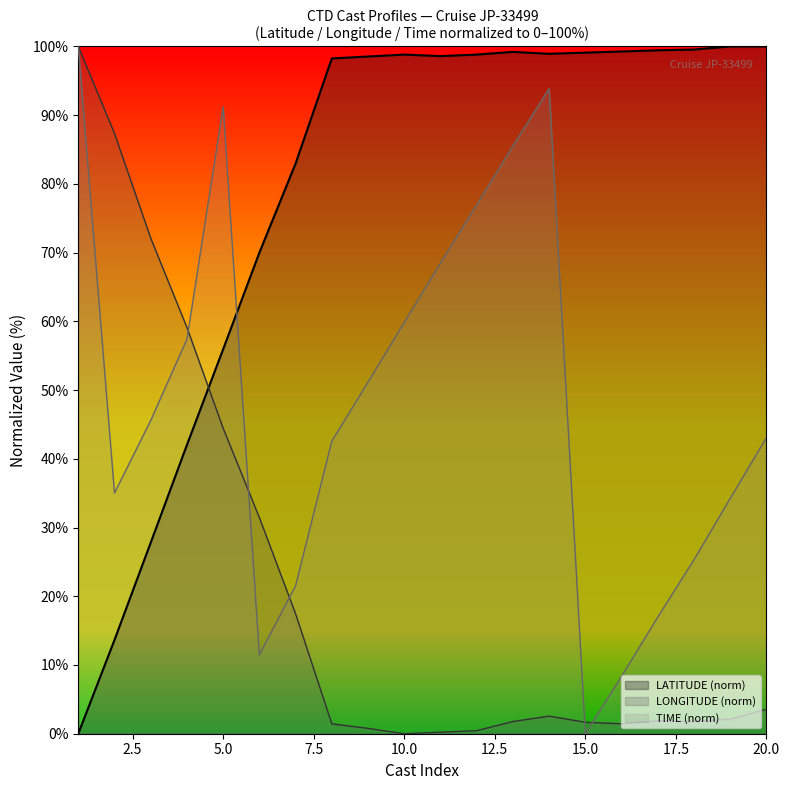

What is the maximum value for LATITUDE?

100.0